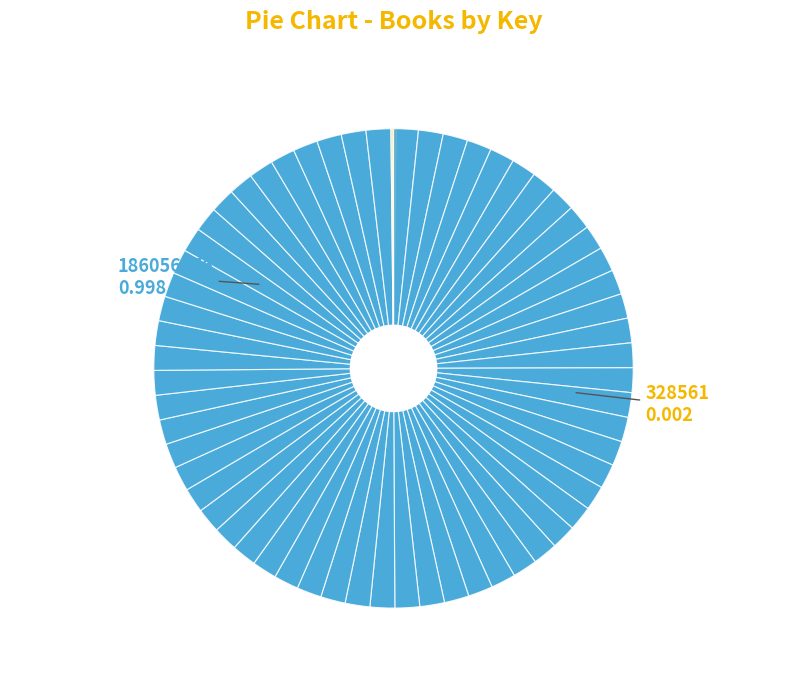

Rank the categories by value from highest to lowest.

Braver than I Thought (186056276), Lottery Rose (328561)